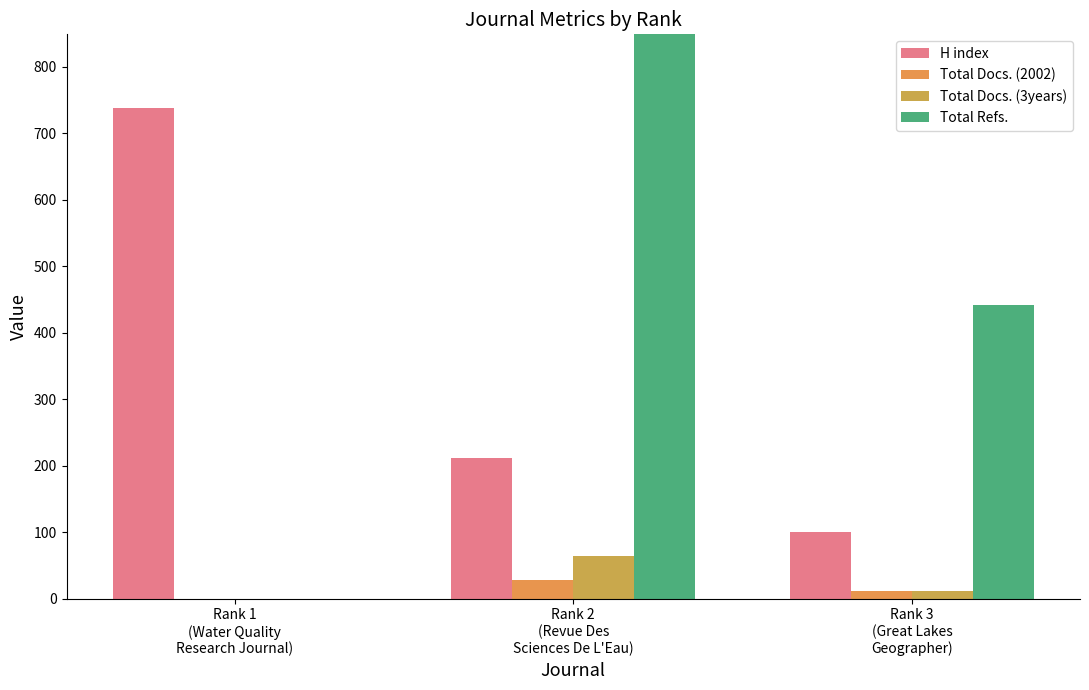

Reading left to right, transcribe all the data shown in this chart.

H index: Rank 1
(Water Quality
Research Journal)=738	Rank 2
(Revue Des
Sciences De L'Eau)=211	Rank 3
(Great Lakes
Geographer)=101
Total Docs. (2002): Rank 1
(Water Quality
Research Journal)=0	Rank 2
(Revue Des
Sciences De L'Eau)=28	Rank 3
(Great Lakes
Geographer)=12
Total Docs. (3years): Rank 1
(Water Quality
Research Journal)=0	Rank 2
(Revue Des
Sciences De L'Eau)=64	Rank 3
(Great Lakes
Geographer)=11
Total Refs.: Rank 1
(Water Quality
Research Journal)=0	Rank 2
(Revue Des
Sciences De L'Eau)=1755	Rank 3
(Great Lakes
Geographer)=441